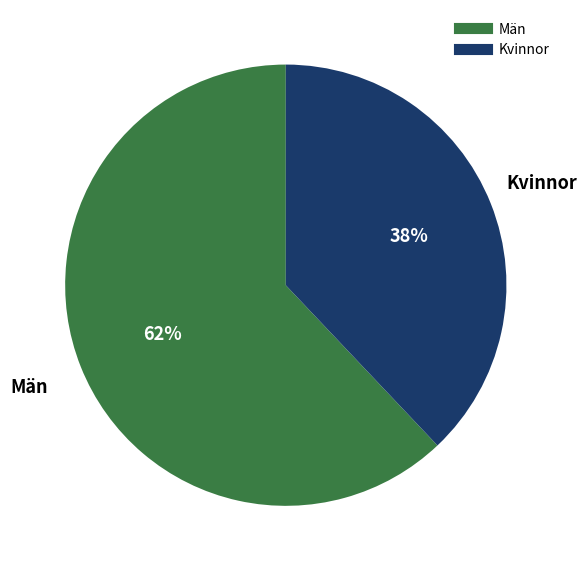

Is the sum of Män and Kvinnor greater than half?

Yes